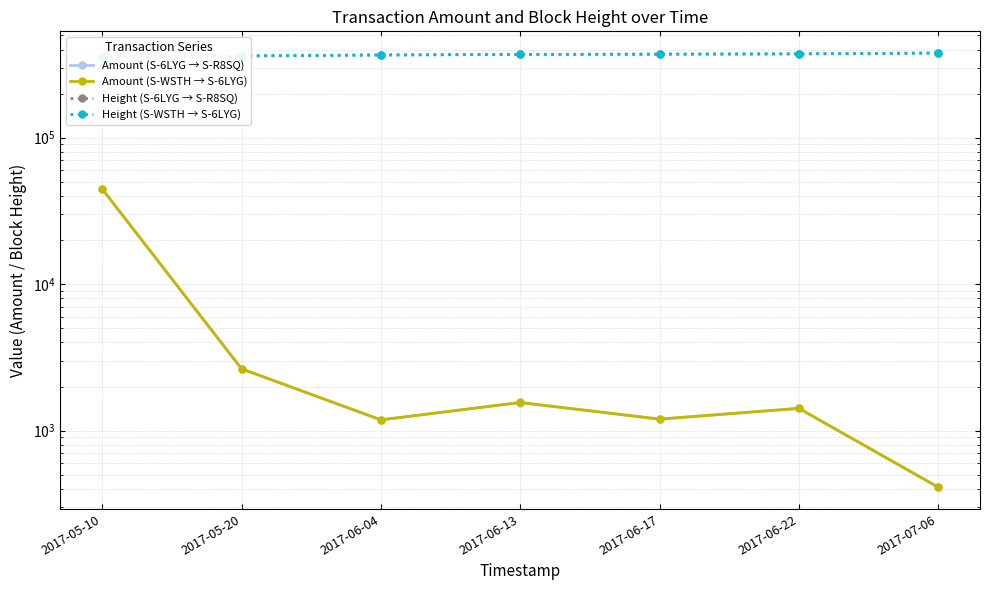

Reading left to right, list all the values displayed in this chart.

Amount (S-6LYG → S-R8SQ): 44662	2641	1183	1555	1197	1418	410
Amount (S-WSTH → S-6LYG): 44663	2642	1184	1556	1198	1419	411
Height (S-6LYG → S-R8SQ): 358590	362029	367444	370651	372201	373982	378792
Height (S-WSTH → S-6LYG): 358585	362026	367441	370640	372197	373976	378781